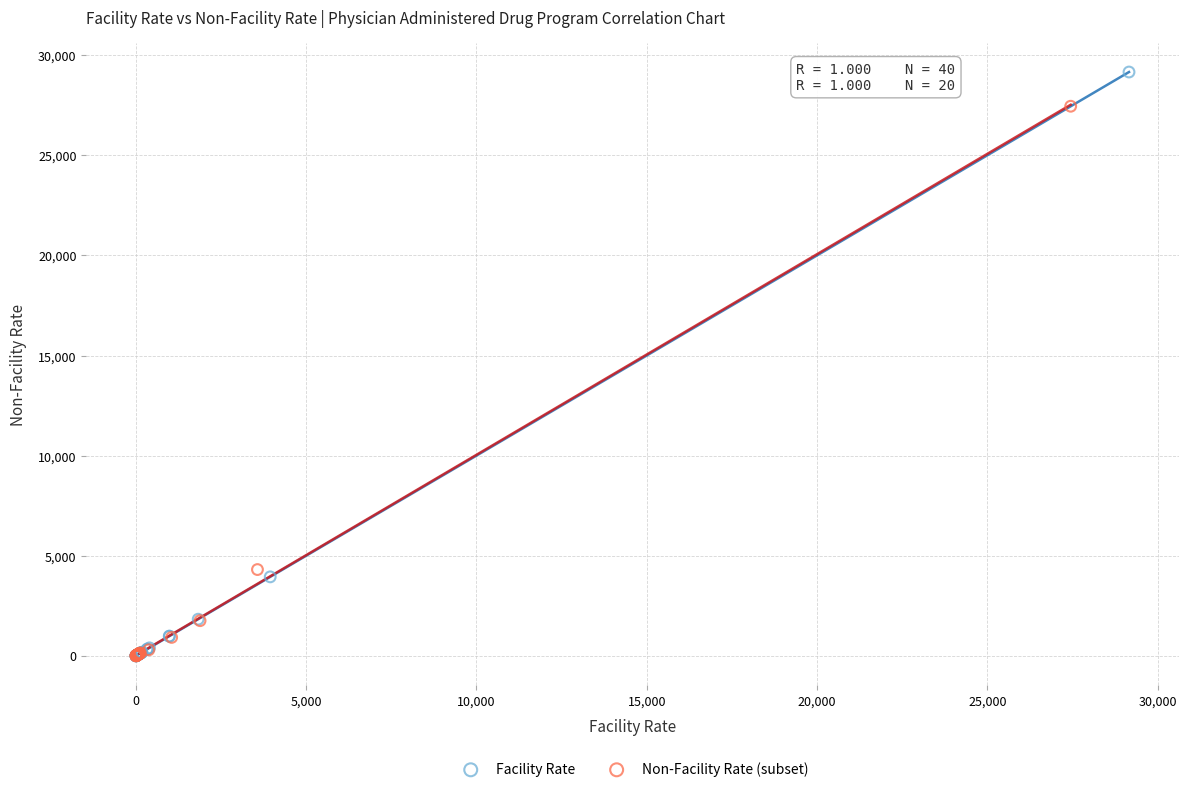

Which series has the largest Y range (max minus min)?

Facility Rate